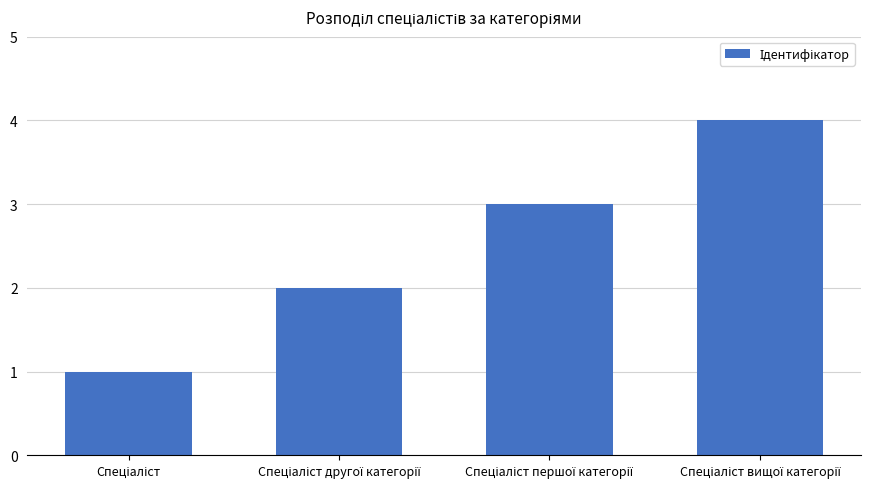

What is the greatest value displayed?

4